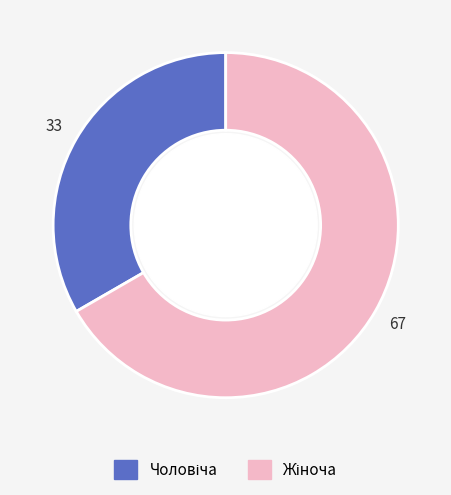

Is there a majority slice in this chart?

Yes